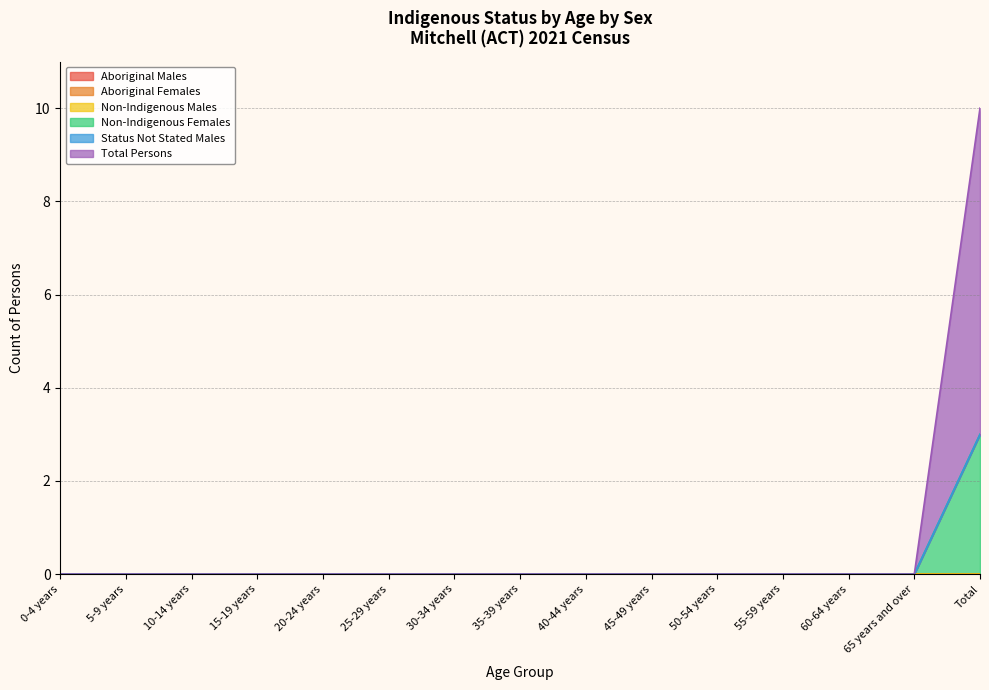

Reading left to right, transcribe all the data shown in this chart.

Aboriginal Males: 0-4 years=0	5-9 years=0	10-14 years=0	15-19 years=0	20-24 years=0	25-29 years=0	30-34 years=0	35-39 years=0	40-44 years=0	45-49 years=0	50-54 years=0	55-59 years=0	60-64 years=0	65 years and over=0	Total=0
Aboriginal Females: 0-4 years=0	5-9 years=0	10-14 years=0	15-19 years=0	20-24 years=0	25-29 years=0	30-34 years=0	35-39 years=0	40-44 years=0	45-49 years=0	50-54 years=0	55-59 years=0	60-64 years=0	65 years and over=0	Total=0
Non-Indigenous Males: 0-4 years=0	5-9 years=0	10-14 years=0	15-19 years=0	20-24 years=0	25-29 years=0	30-34 years=0	35-39 years=0	40-44 years=0	45-49 years=0	50-54 years=0	55-59 years=0	60-64 years=0	65 years and over=0	Total=0
Non-Indigenous Females: 0-4 years=0	5-9 years=0	10-14 years=0	15-19 years=0	20-24 years=0	25-29 years=0	30-34 years=0	35-39 years=0	40-44 years=0	45-49 years=0	50-54 years=0	55-59 years=0	60-64 years=0	65 years and over=0	Total=3
Status Not Stated Males: 0-4 years=0	5-9 years=0	10-14 years=0	15-19 years=0	20-24 years=0	25-29 years=0	30-34 years=0	35-39 years=0	40-44 years=0	45-49 years=0	50-54 years=0	55-59 years=0	60-64 years=0	65 years and over=0	Total=0
Total Persons: 0-4 years=0	5-9 years=0	10-14 years=0	15-19 years=0	20-24 years=0	25-29 years=0	30-34 years=0	35-39 years=0	40-44 years=0	45-49 years=0	50-54 years=0	55-59 years=0	60-64 years=0	65 years and over=0	Total=7